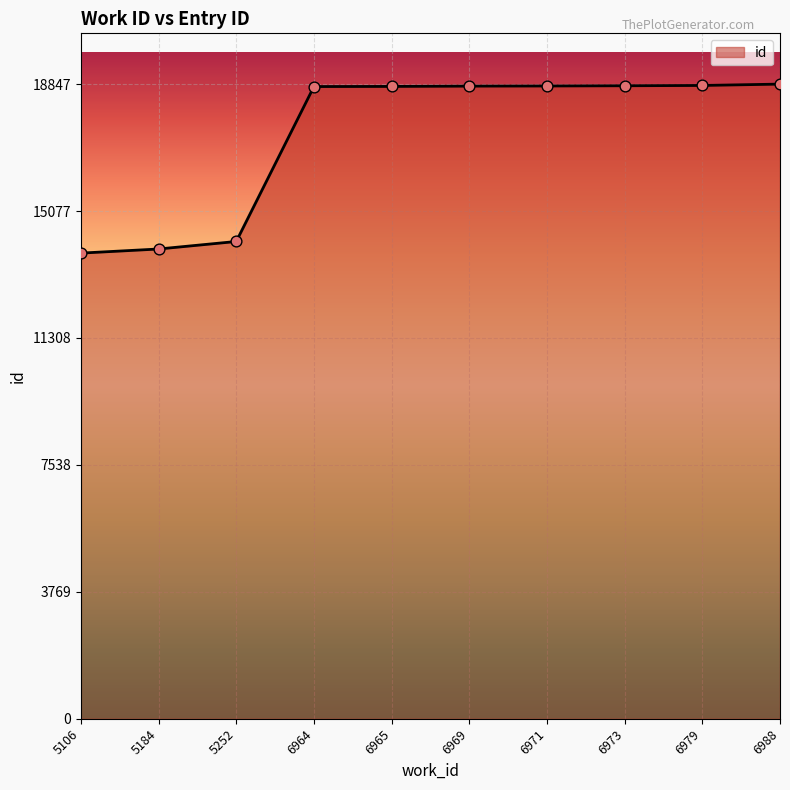

What is the ratio of the value at 6965 to the value at 6969?

1.0